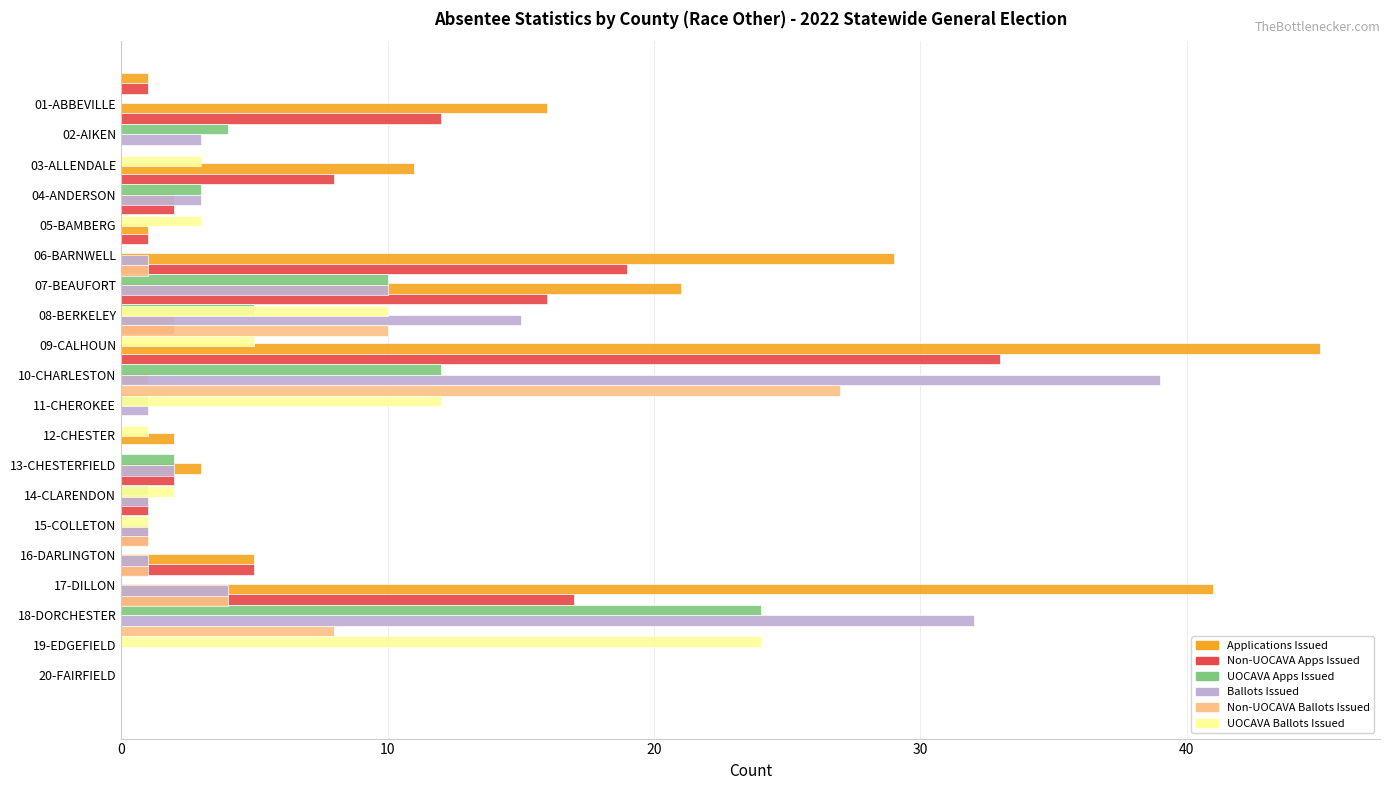

How many groups of bars are there?

20